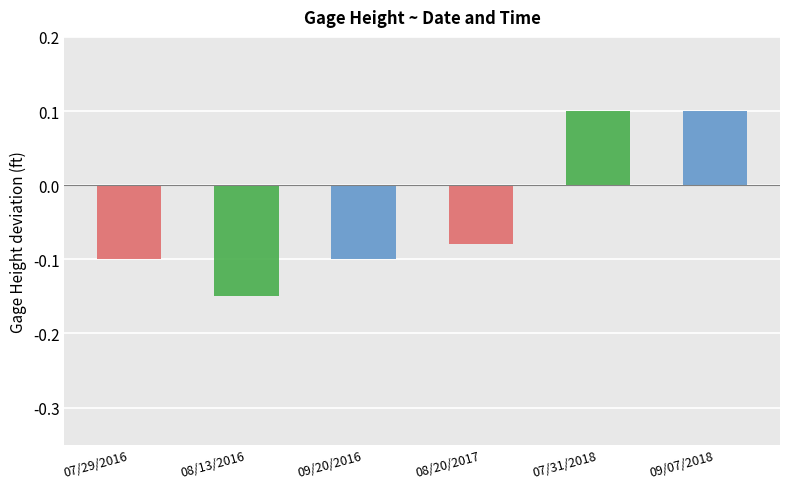

Rank the categories by value from highest to lowest.

07/31/2018 15:38:33, 09/07/2018 15:04:22, 08/20/2017 13:22:26, 07/29/2016 16:03:39, 09/20/2016 16:20:14, 08/13/2016 12:35:03